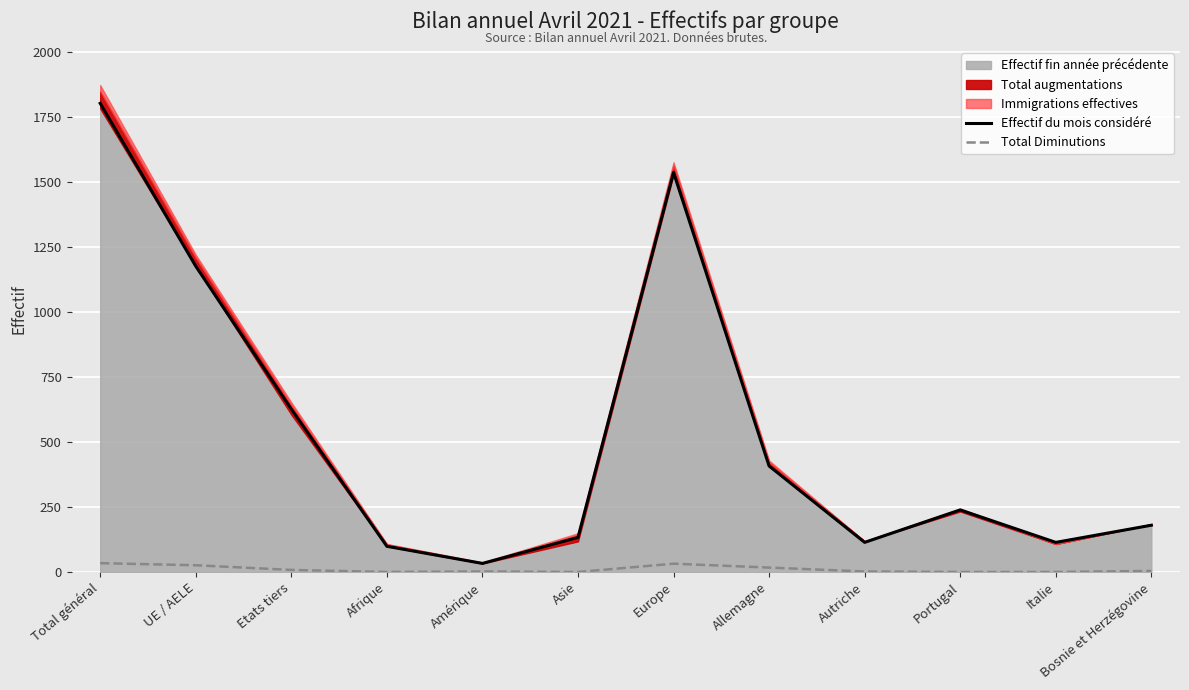

The value of Total Diminutions at Portugal is 0. True or false?

True